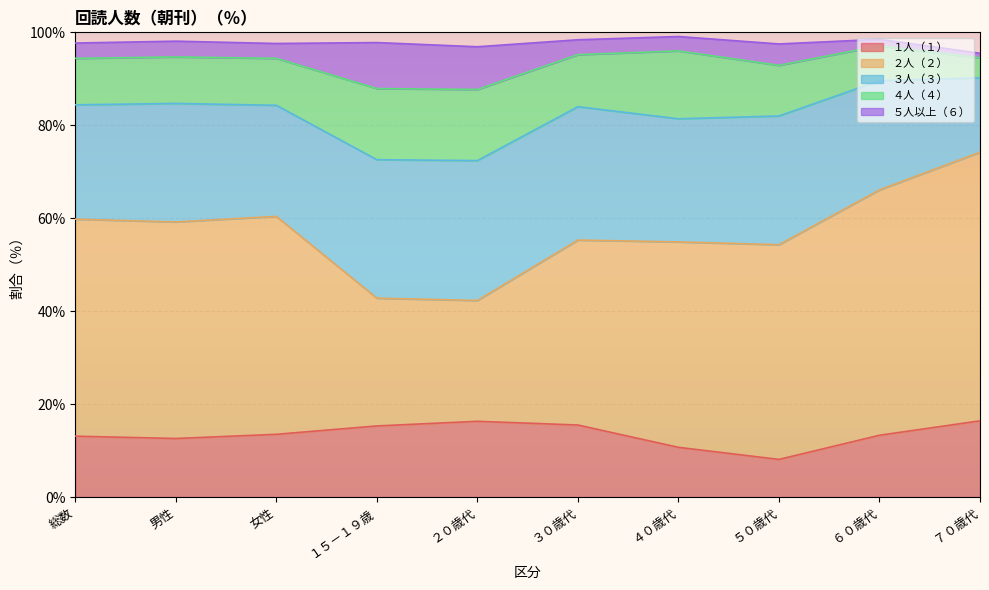

Does the chart display data point markers on the line(s)?

No